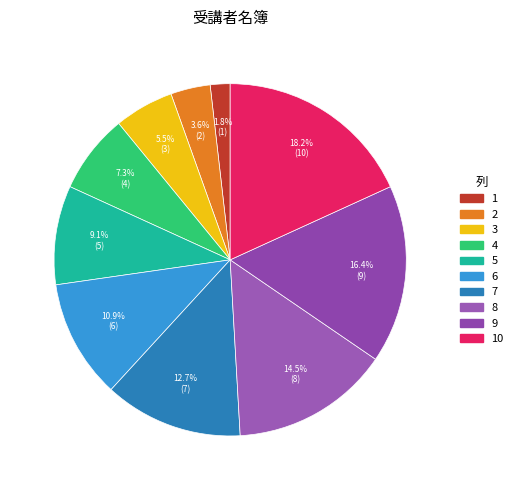

Is there any slice that represents more than half of the pie?

No